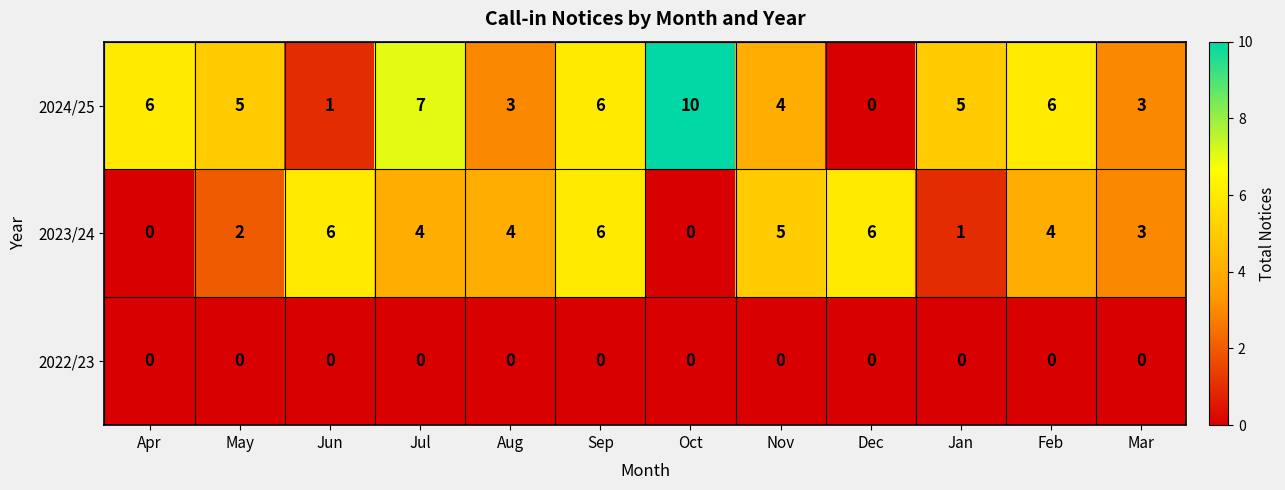

How many series are shown in this chart?

3